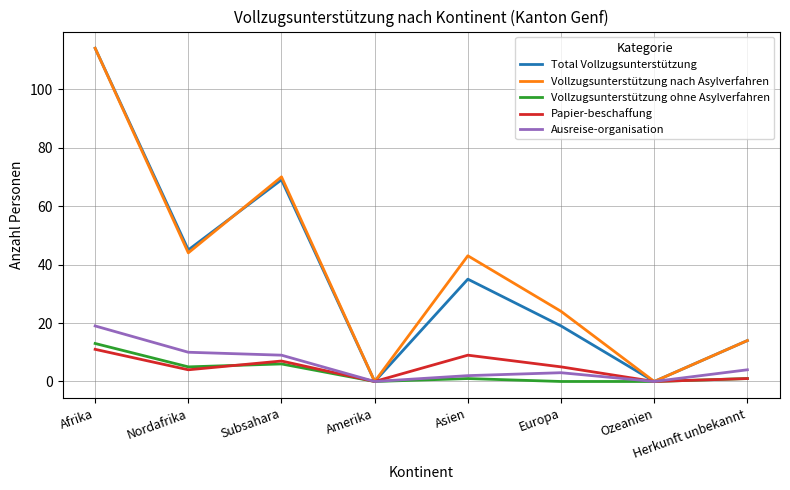

Which series has the largest total across all categories?

Vollzugsunterstützung nach Asylverfahren